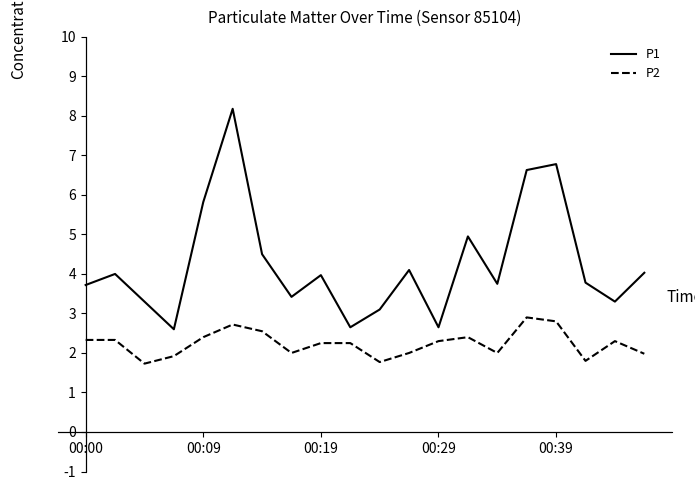

List the series in order of their peak value, highest first.

P1, P2